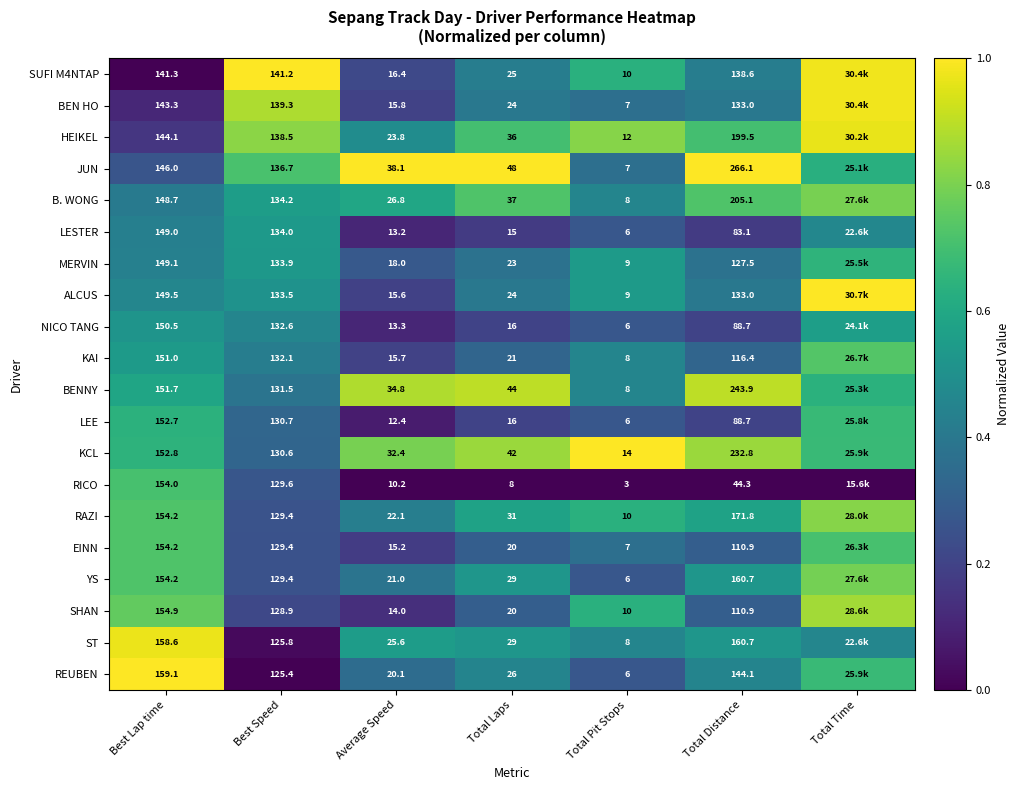

Between Best Lap time and Total Pit Stops, which series saw the biggest shift?

REUBEN